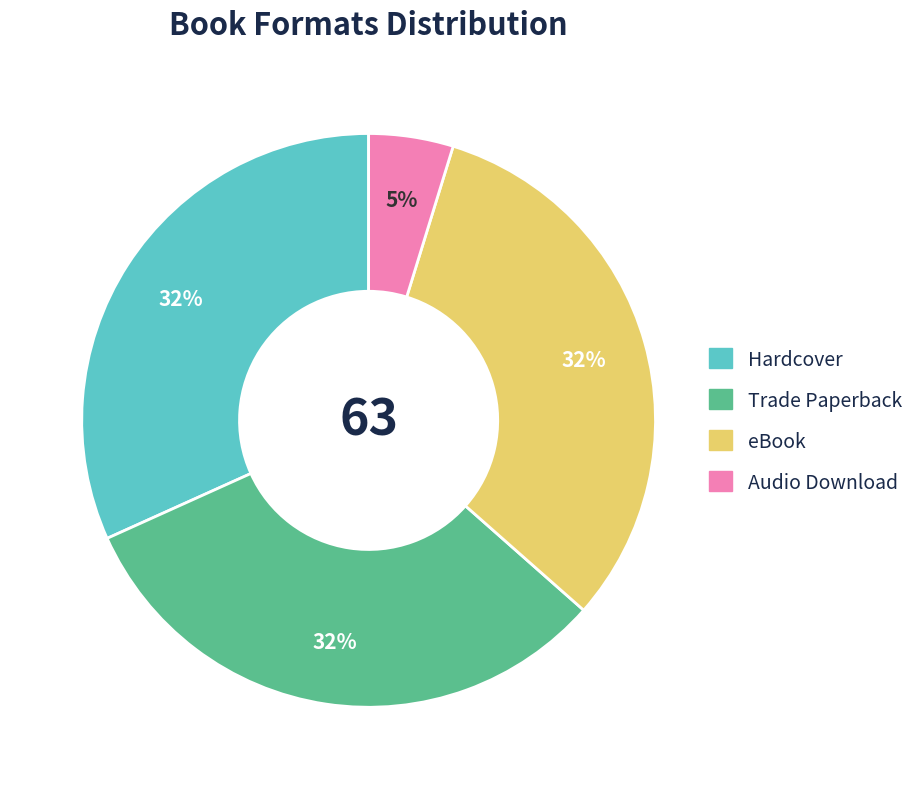

How many slices are in this pie chart?

4